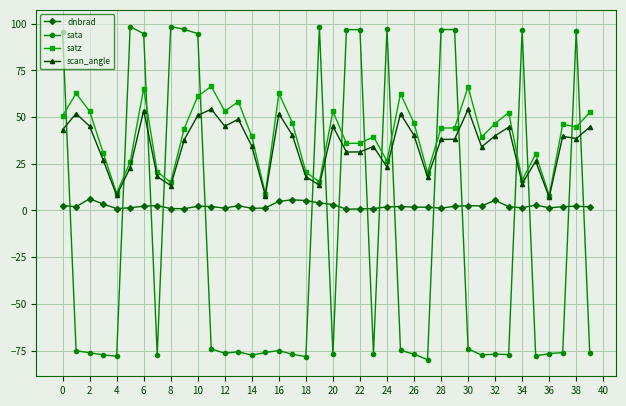

True or false: dnbrad and satz intersect in this chart.

False